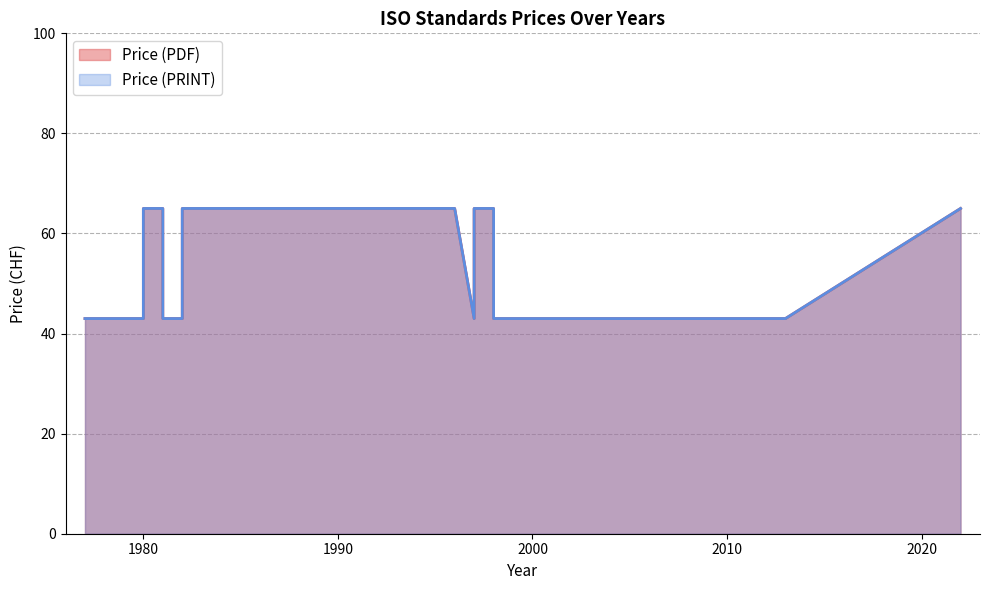

Reading left to right, transcribe all the data shown in this chart.

Price (PDF): 43	43	43	43	43	65	65	43	43	43	43	65	65	65	65	65	43	43	43	43	65	65	43	43	43	43	65
Price (PRINT): 43	43	43	43	43	65	65	43	43	43	43	65	65	65	65	65	43	43	43	43	65	65	43	43	43	43	65